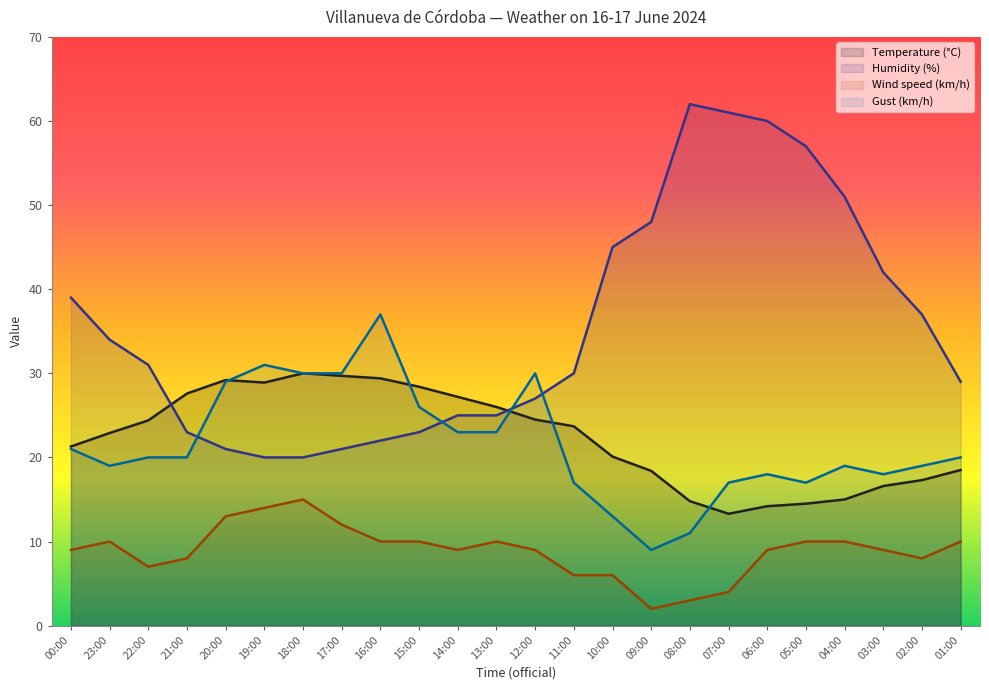

True or false: Gust (km/h) has more than 1 interior local peaks.

True